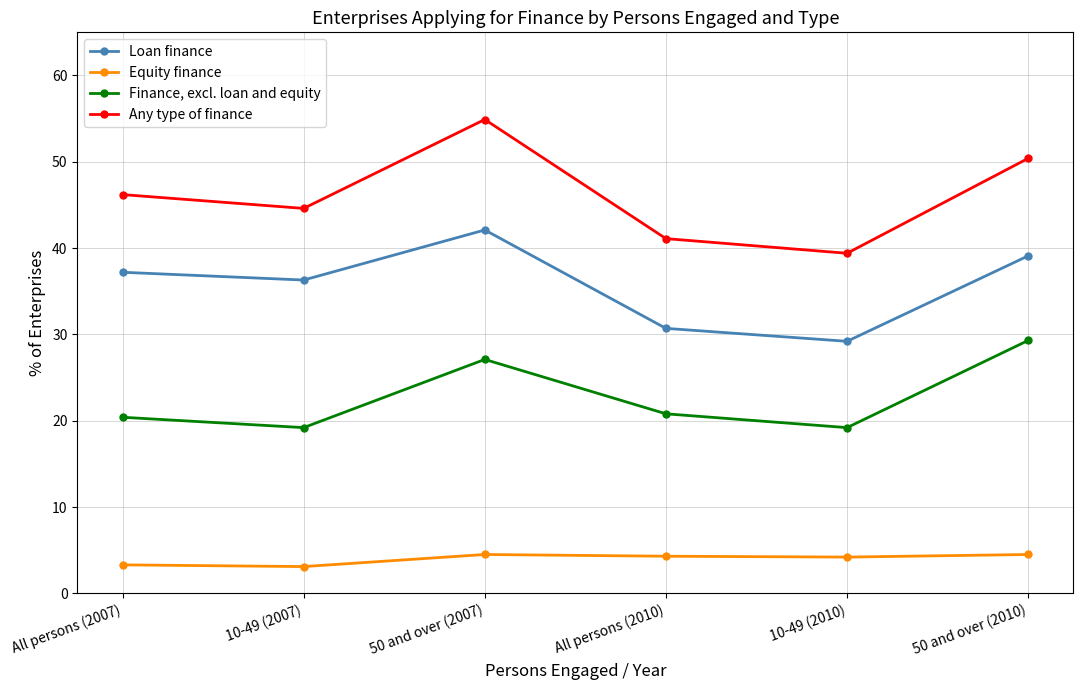

What is the sum of all Equity finance values?

23.9